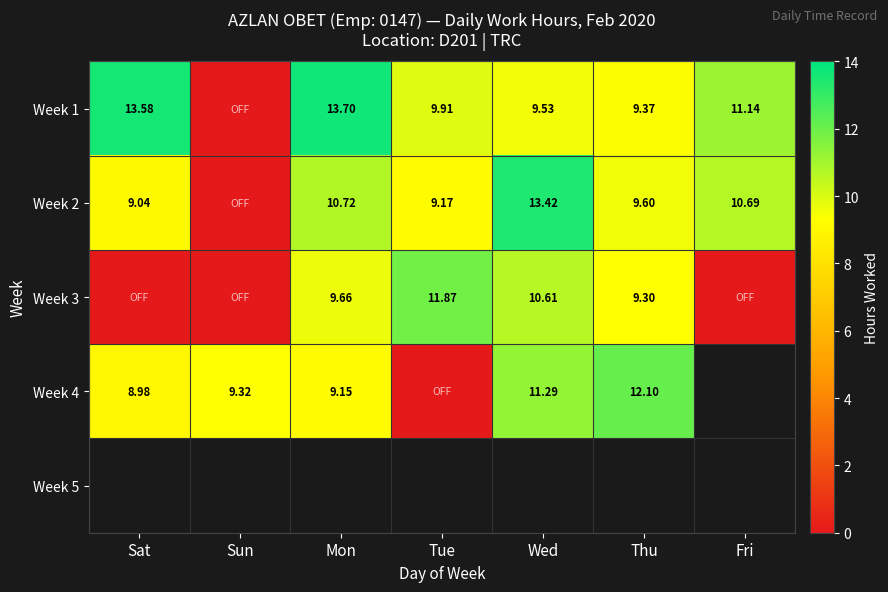

Rank the categories by Week 1 value from highest to lowest.

Mon, Sat, Fri, Tue, Wed, Thu, Sun